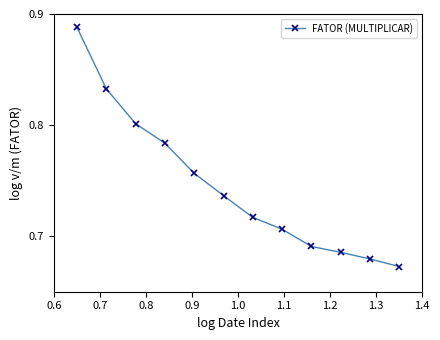

Count the values in the range 0 to 1.

12